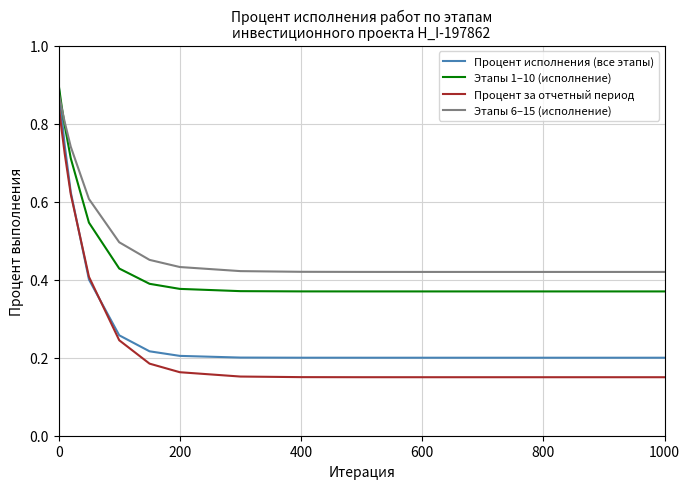

True or false: Этапы 1–10 (исполнение) and Процент за отчетный период intersect in this chart.

False